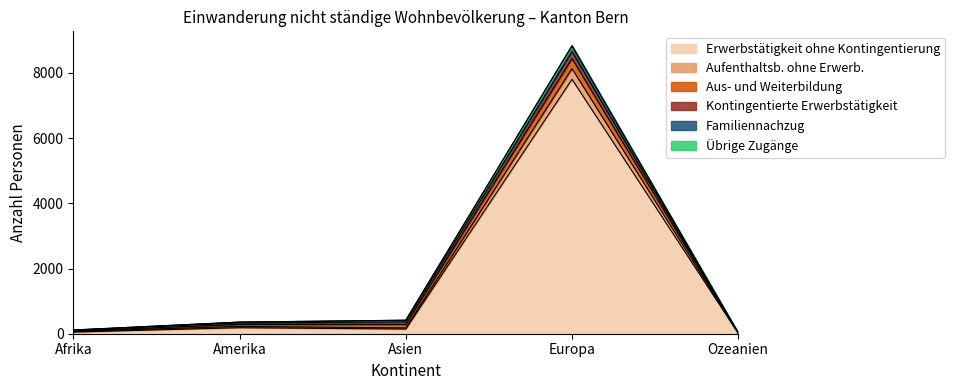

True or false: Erwerbstätigkeit ohne Kontingentierung and Aufenthaltsb. ohne Erwerb. intersect in this chart.

False